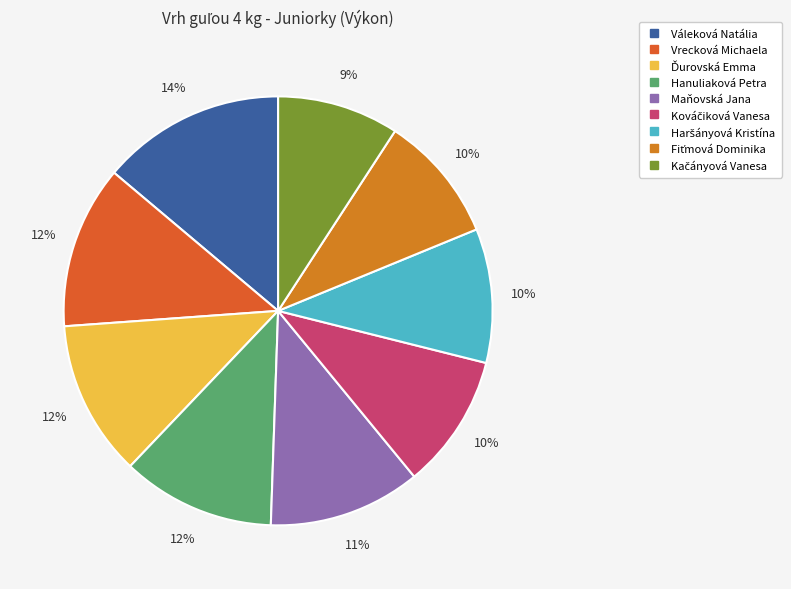

Which slice is the smallest?

Kačányová Vanesa